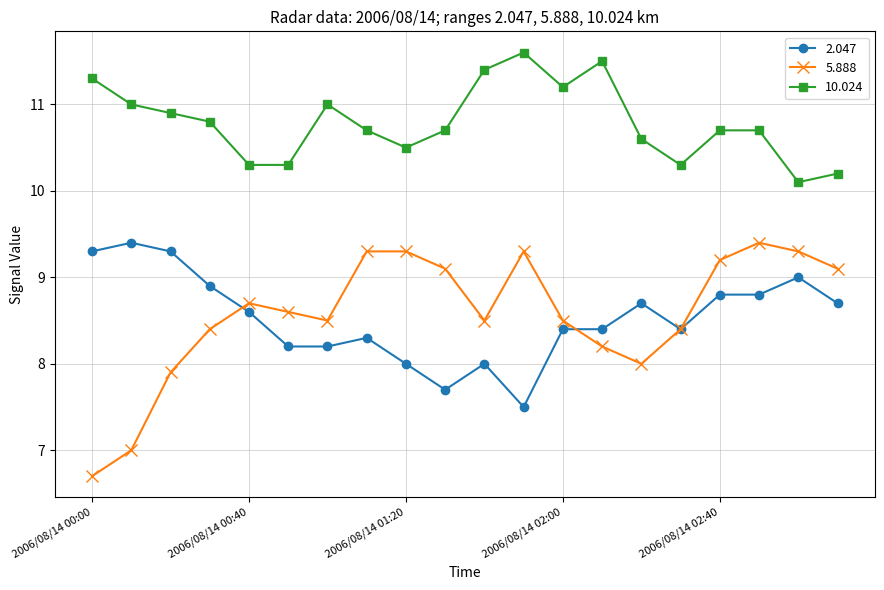

What is the value of the 2.047 point at the 6th from the left?

8.2